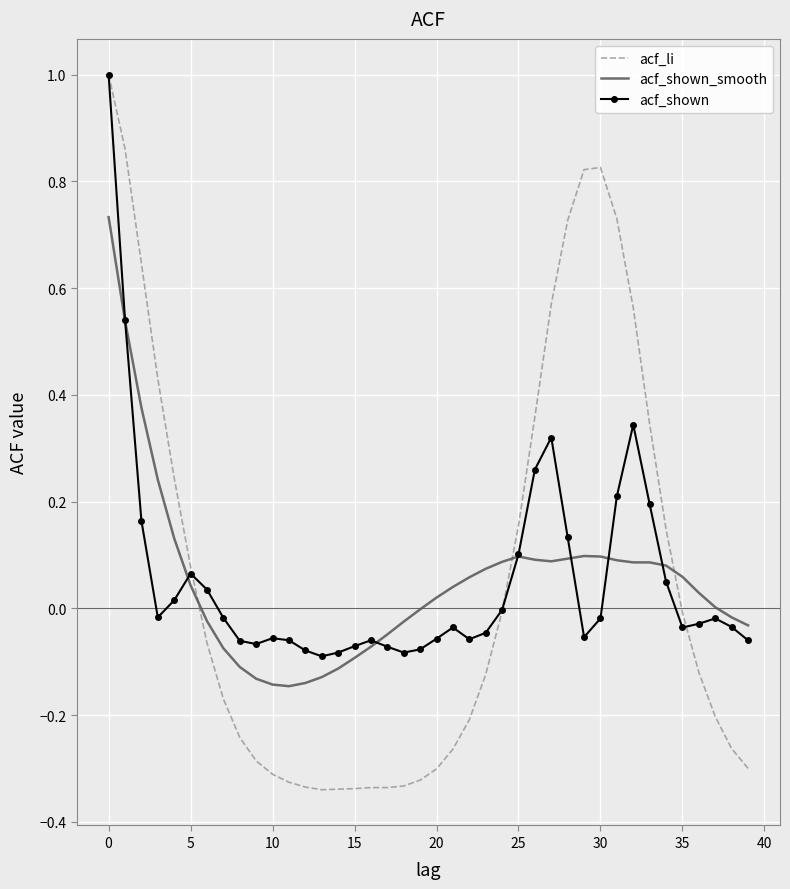

Which series has the widest spread of values?

acf_li